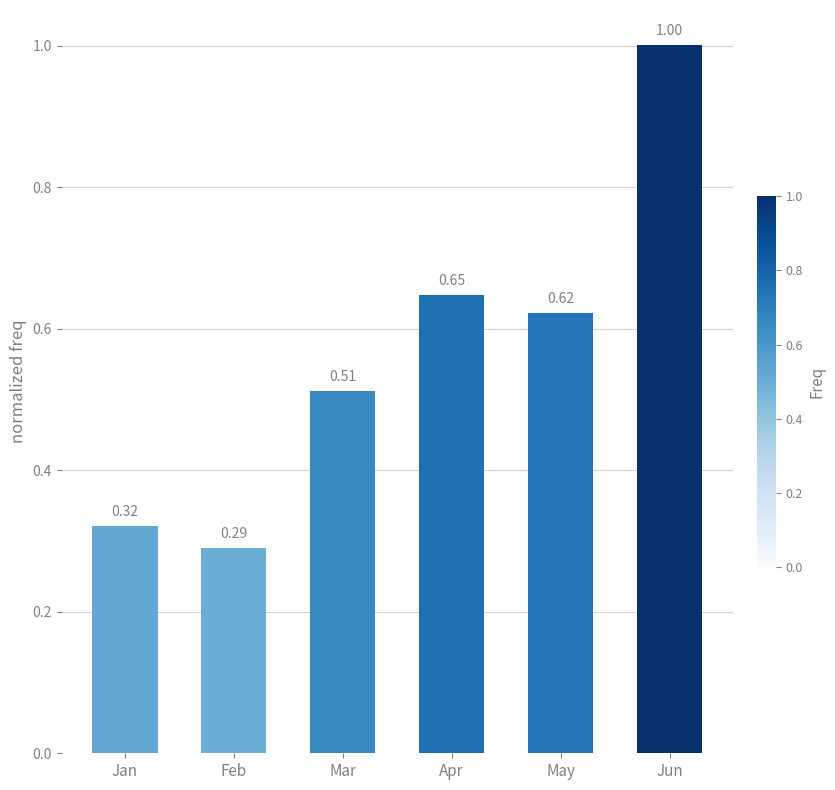

Rank the categories by value from lowest to highest.

Feb, Jan, Mar, May, Apr, Jun